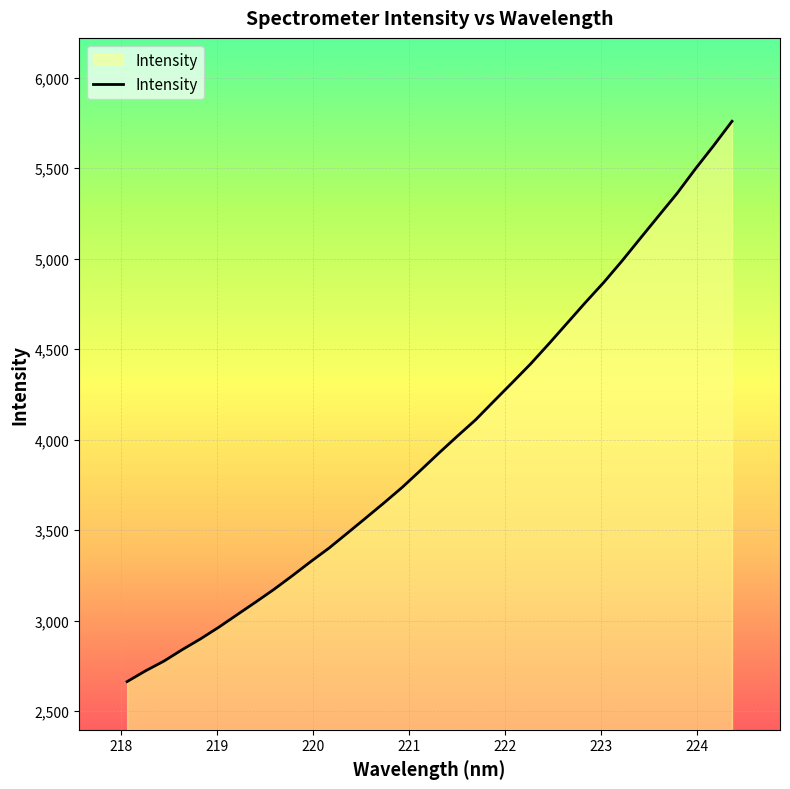

What is the difference between the maximum and minimum values?

3096.0